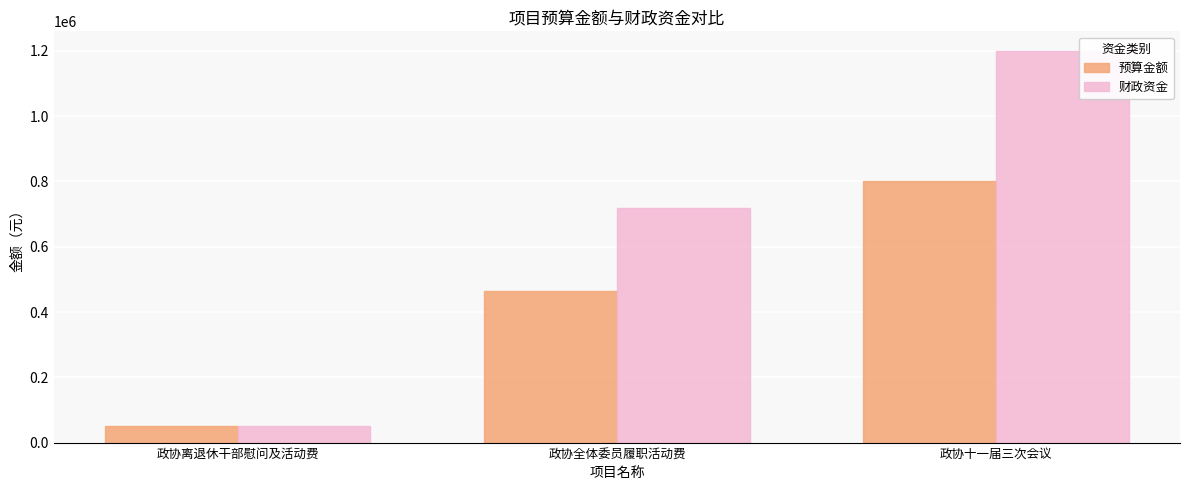

What is the label of the 2nd bar from the left?

政协全体委员履职活动费